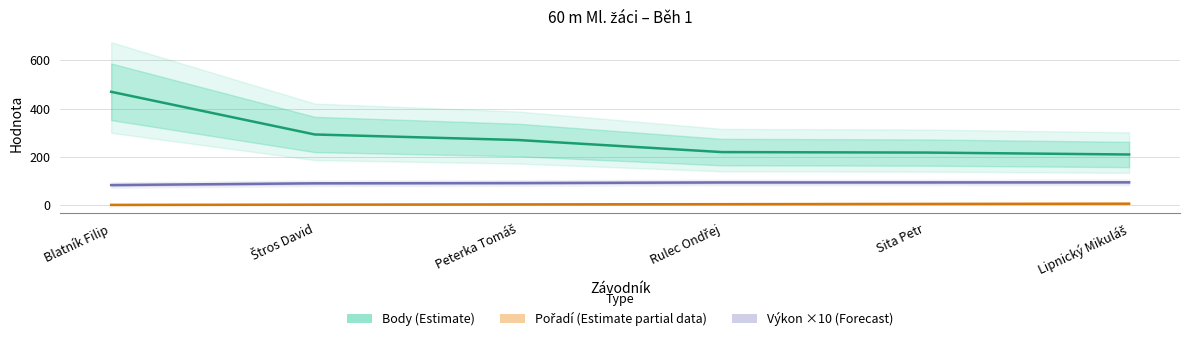

Where does the Výkon ×10 (Forecast) series first go above 94?

Rulec Ondřej